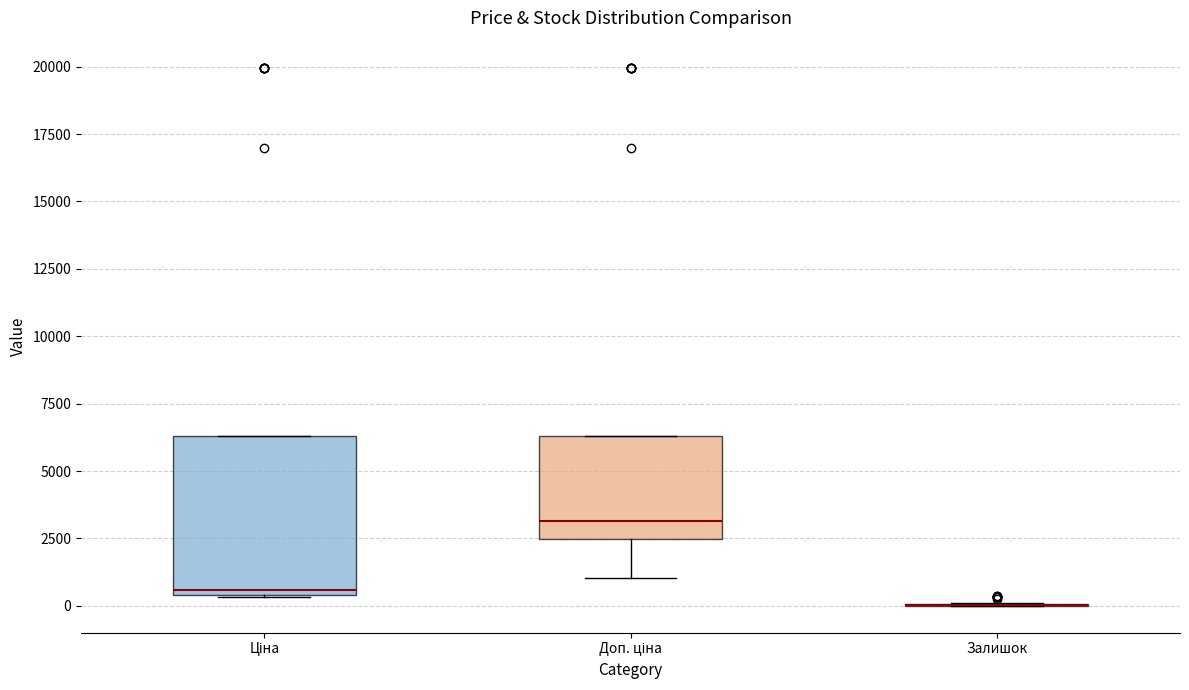

Reading left to right, transcribe this box plot: for each box, give where its median line is, the range the box spans, and where its two whiskers end, as read against the y-axis. The values are not printed on the chart, so give them approximately, as read against the axis.

Ціна: median 500 (just above the box's lower edge), box 500 to 6500, whiskers 500 to 6500
Доп. ціна: median 3000, box 2500 to 6500, whiskers 1000 to 6500
Залишок: box collapsed to a line at 0, whiskers 0 to 0